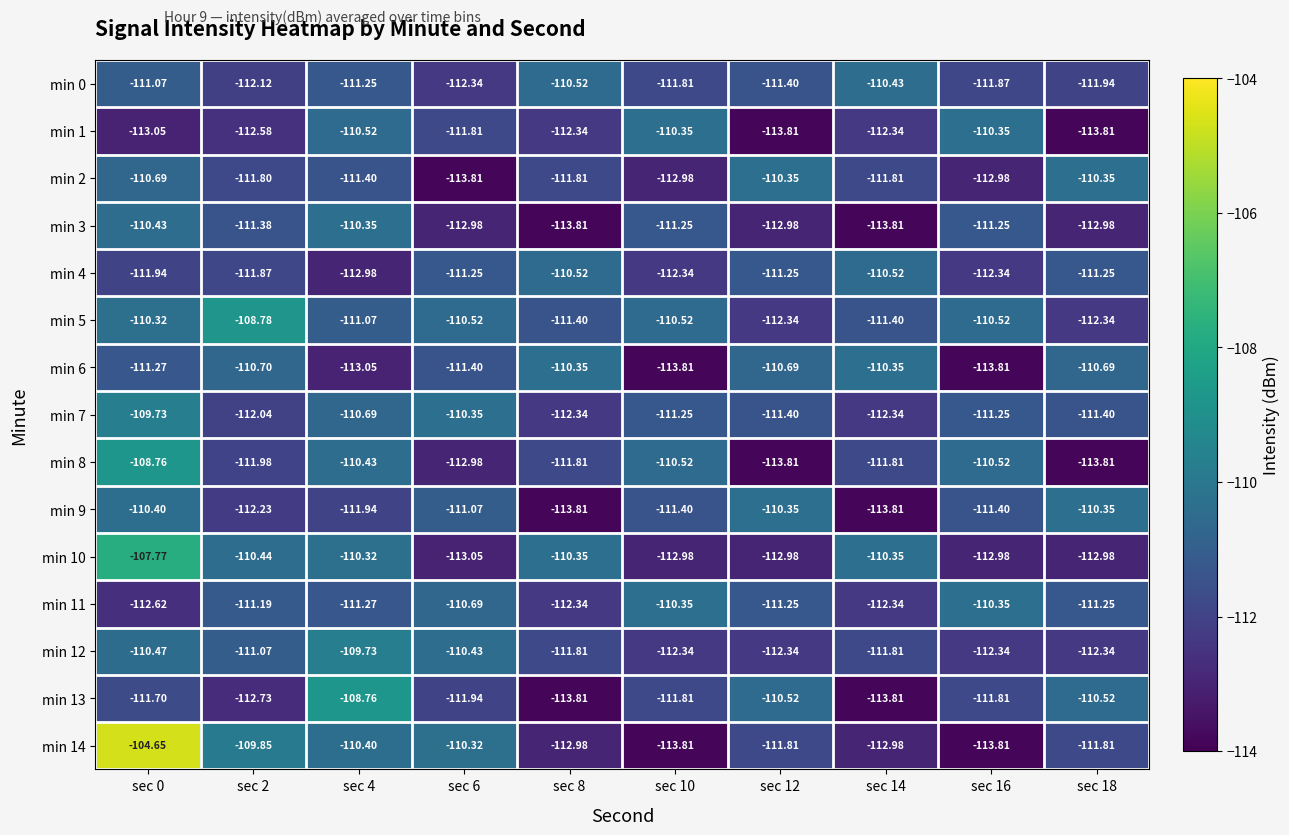

Is the value of min 3 at sec 12 greater than the value of min 6 at sec 4?

Yes